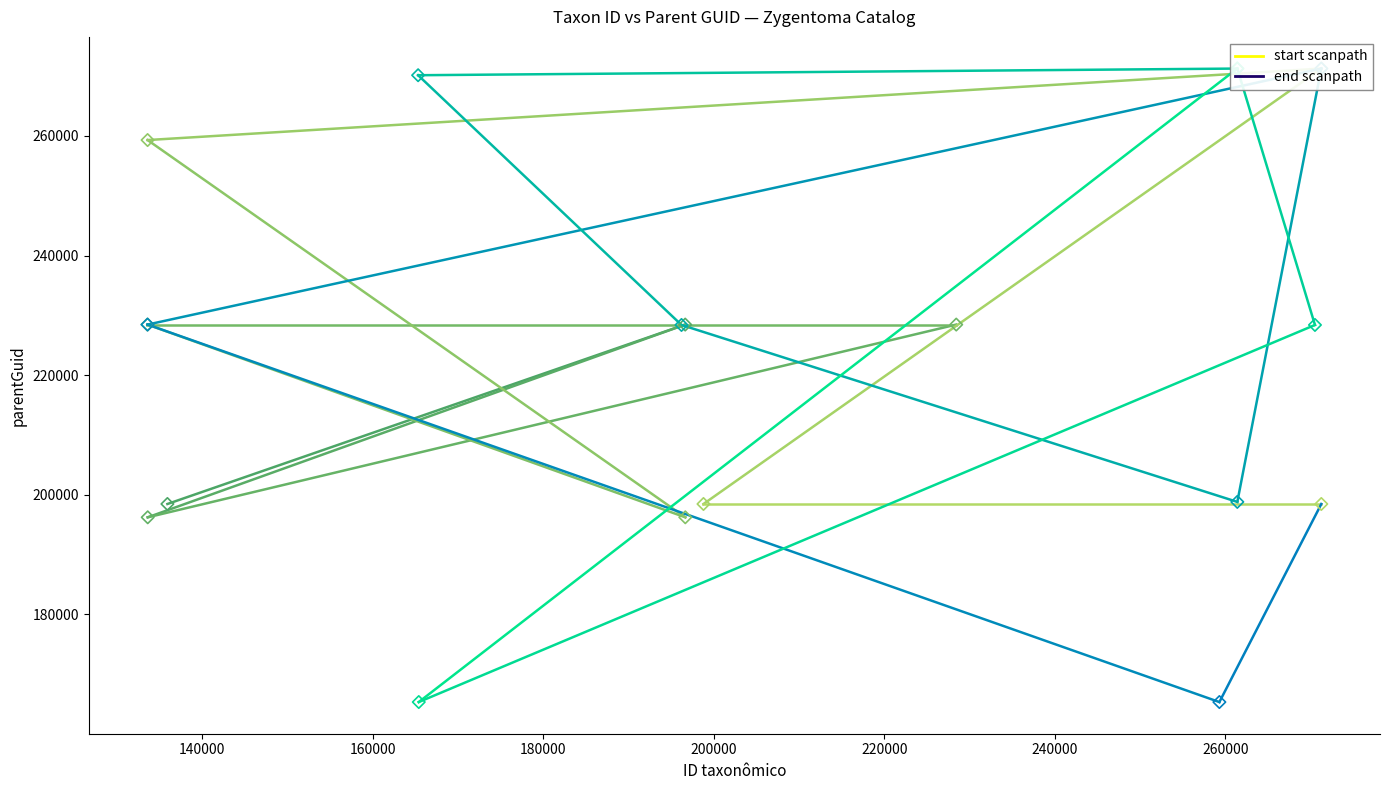

Which series contains the highest Y value?

parentGuid